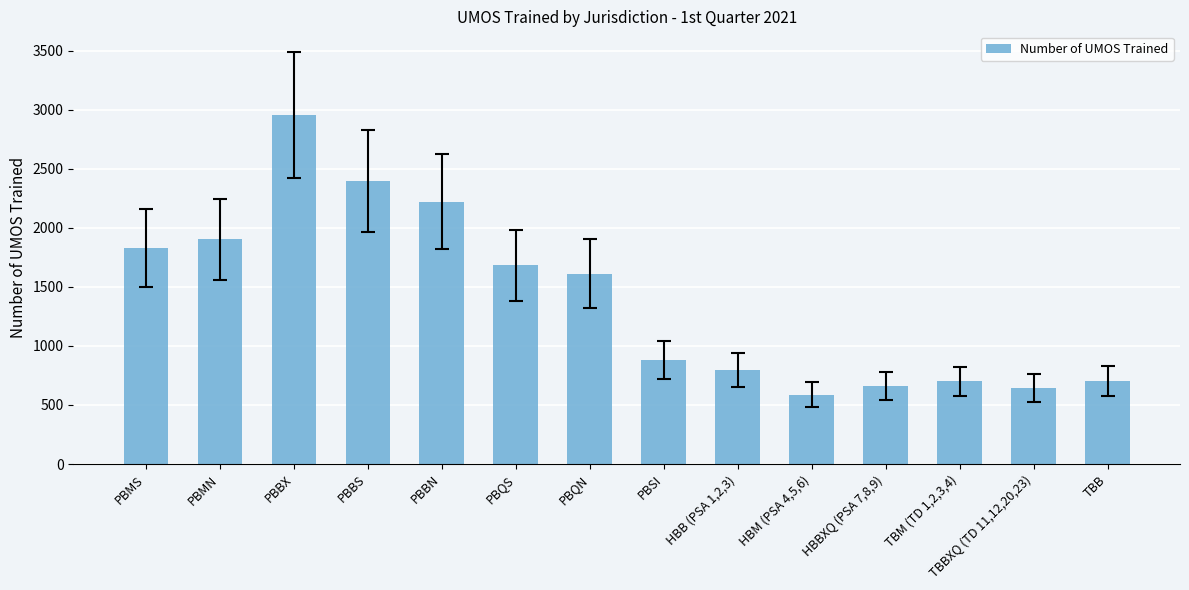

What is the difference between the second highest and minimum values?

1810